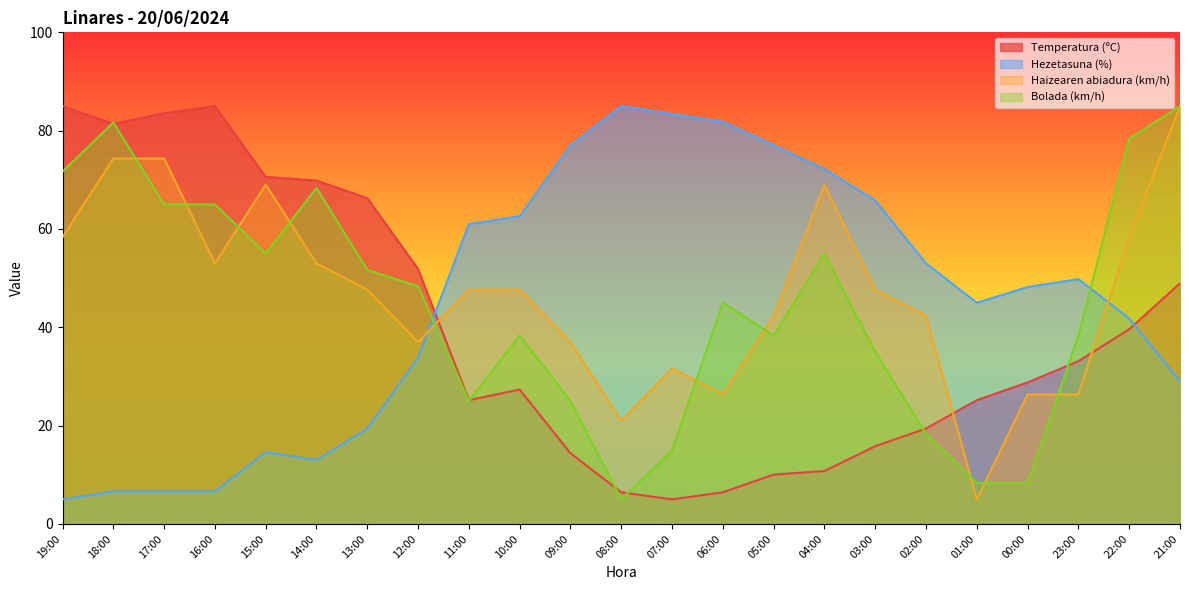

Reading left to right, extract all data points from this chart.

Temperatura (ºC): 85.0	81.4	83.6	85.0	70.6	69.9	66.3	51.8	25.2	27.3	14.4	6.4	5.0	6.4	10.0	10.8	15.8	19.4	25.2	28.8	33.1	39.6	49.0
Hezetasuna (%): 5.0	6.6	6.6	6.6	14.6	13.0	19.4	33.8	61.0	62.6	77.0	85.0	83.4	81.8	77.0	72.2	65.8	53.0	45.0	48.2	49.8	41.8	29.0
Haizearen abiadura (km/h): 58.3	74.3	74.3	53.0	69.0	53.0	47.7	37.0	47.7	47.7	37.0	21.0	31.7	26.3	42.3	69.0	47.7	42.3	5.0	26.3	26.3	58.3	85.0
Bolada (km/h): 71.7	81.7	65.0	65.0	55.0	68.3	51.7	48.3	25.0	38.3	25.0	5.0	15.0	45.0	38.3	55.0	35.0	18.3	8.3	8.3	38.3	78.3	85.0